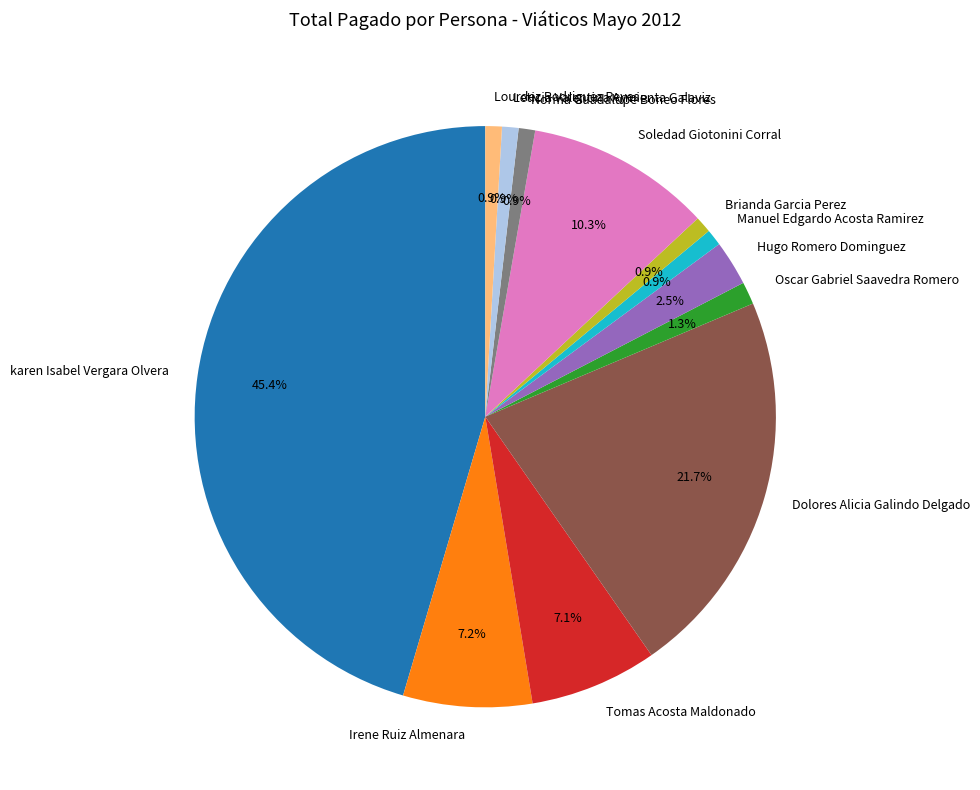

How many slices are in this pie chart?

12